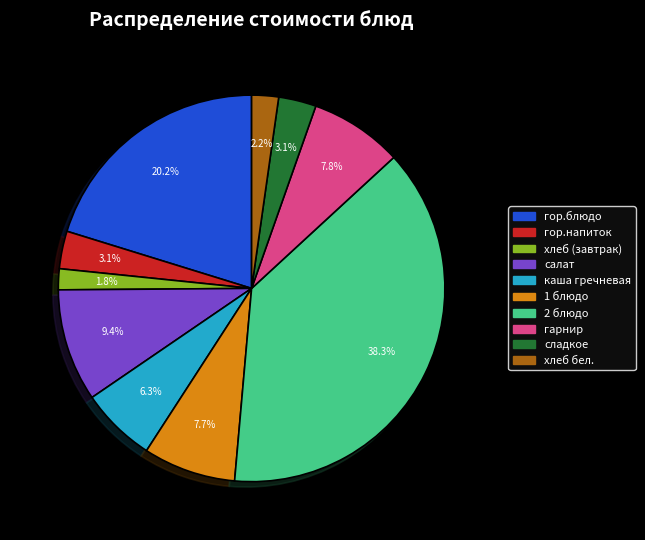

How many slices are in this pie chart?

10